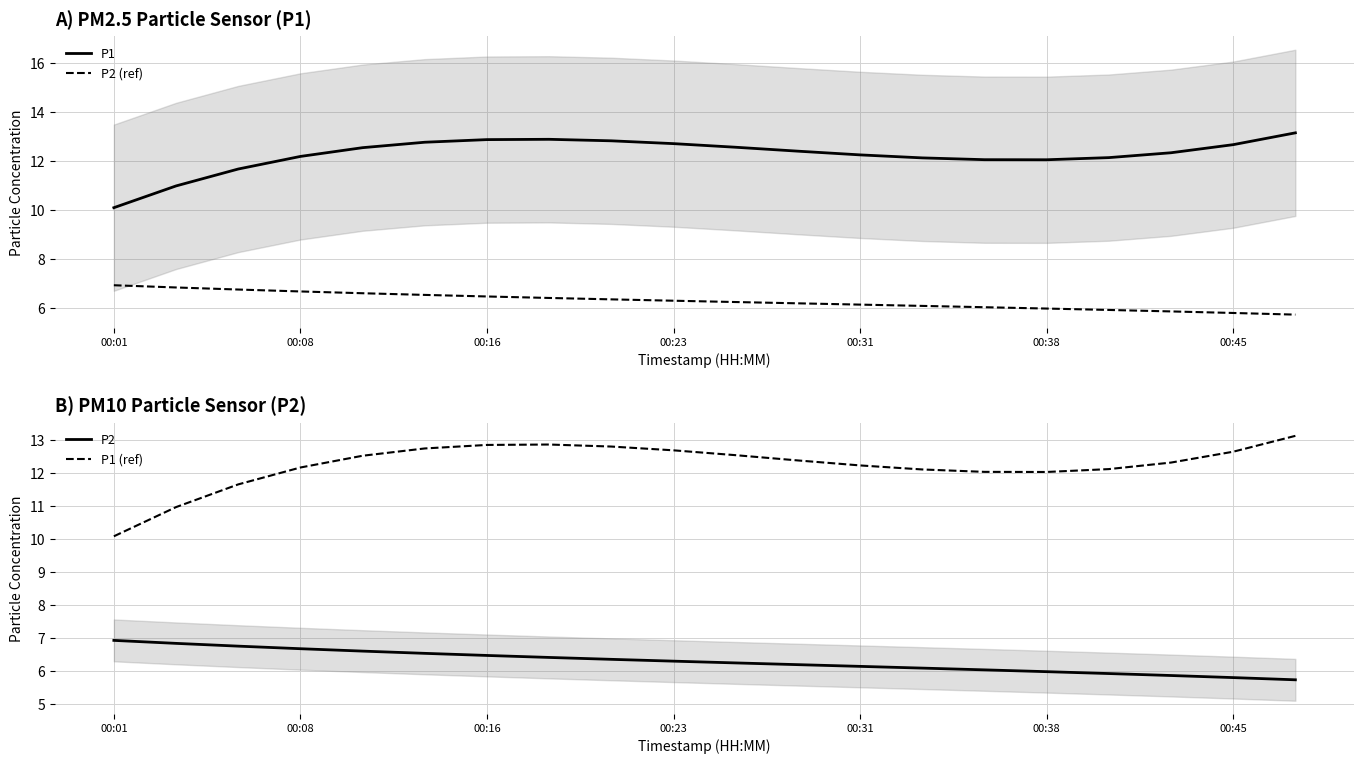

Where does the P2 (ref) series first go above 6?

00:01